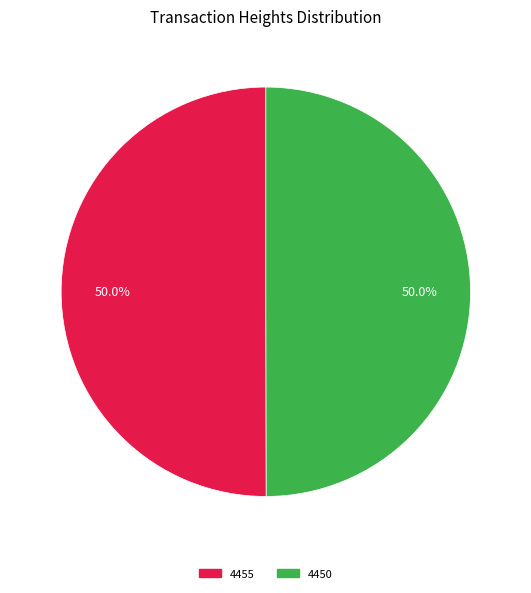

What percentage is the 4455 slice, to the nearest percent?

50%